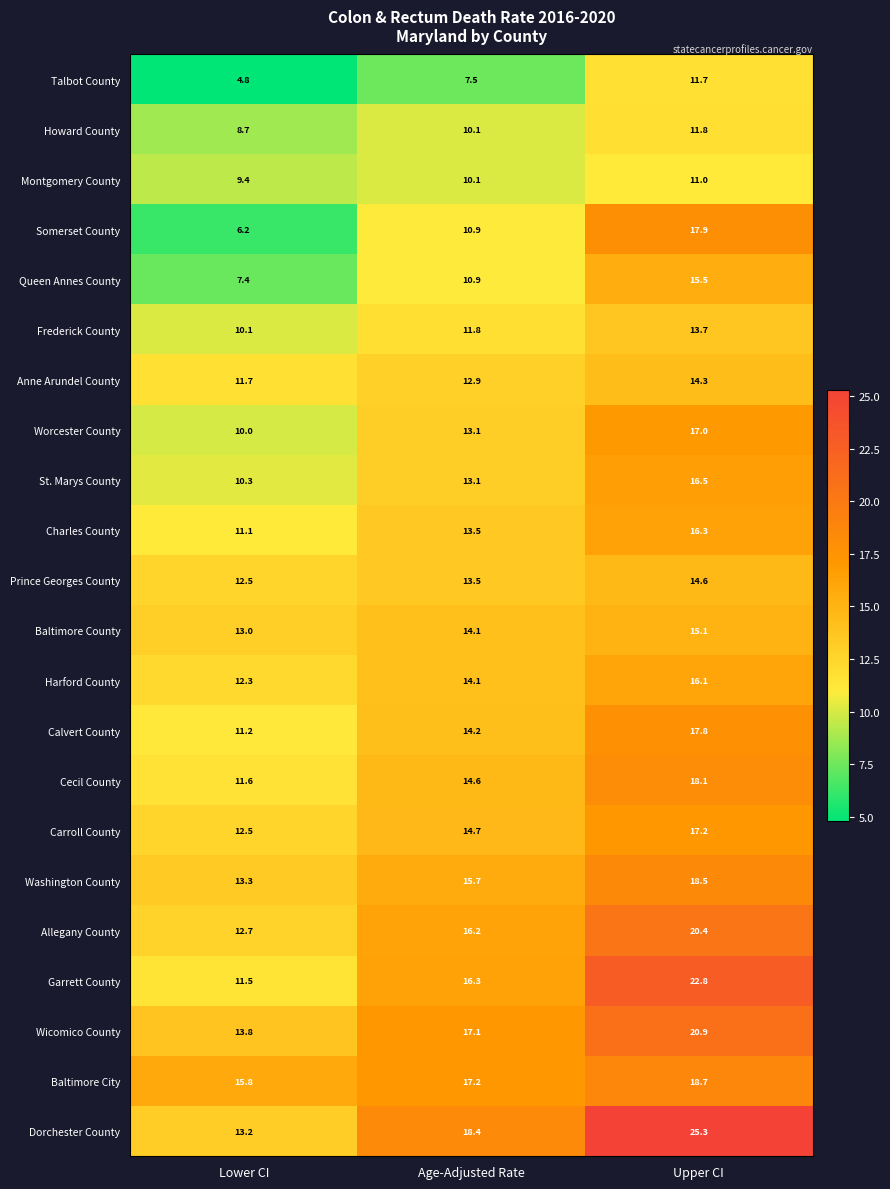

What is the lowest value of the Allegany County series?

12.7